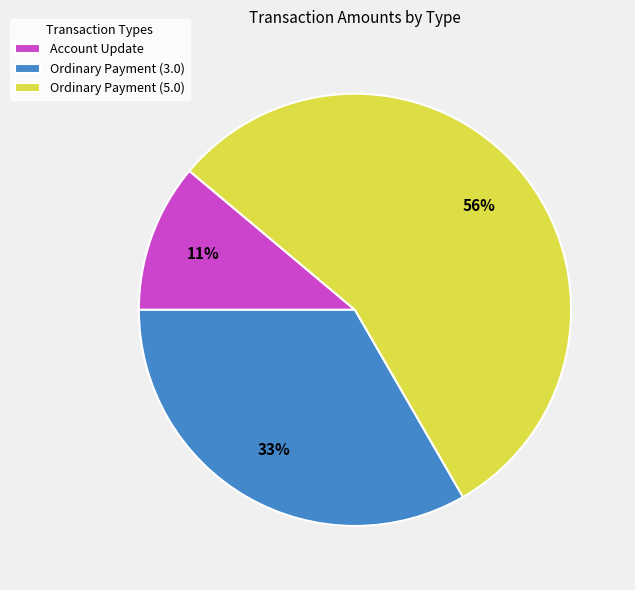

Which has a higher value, Account Update or Ordinary Payment (5.0)?

Ordinary Payment (5.0)